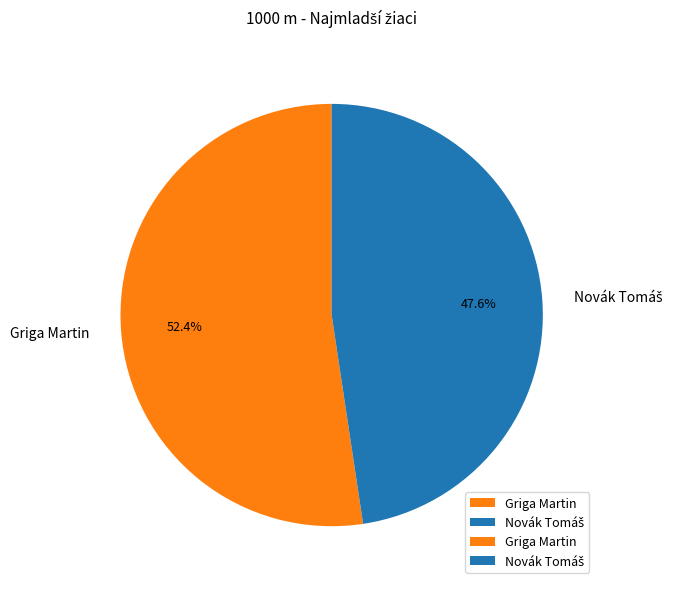

Which category has the biggest portion of the pie?

Griga Martin